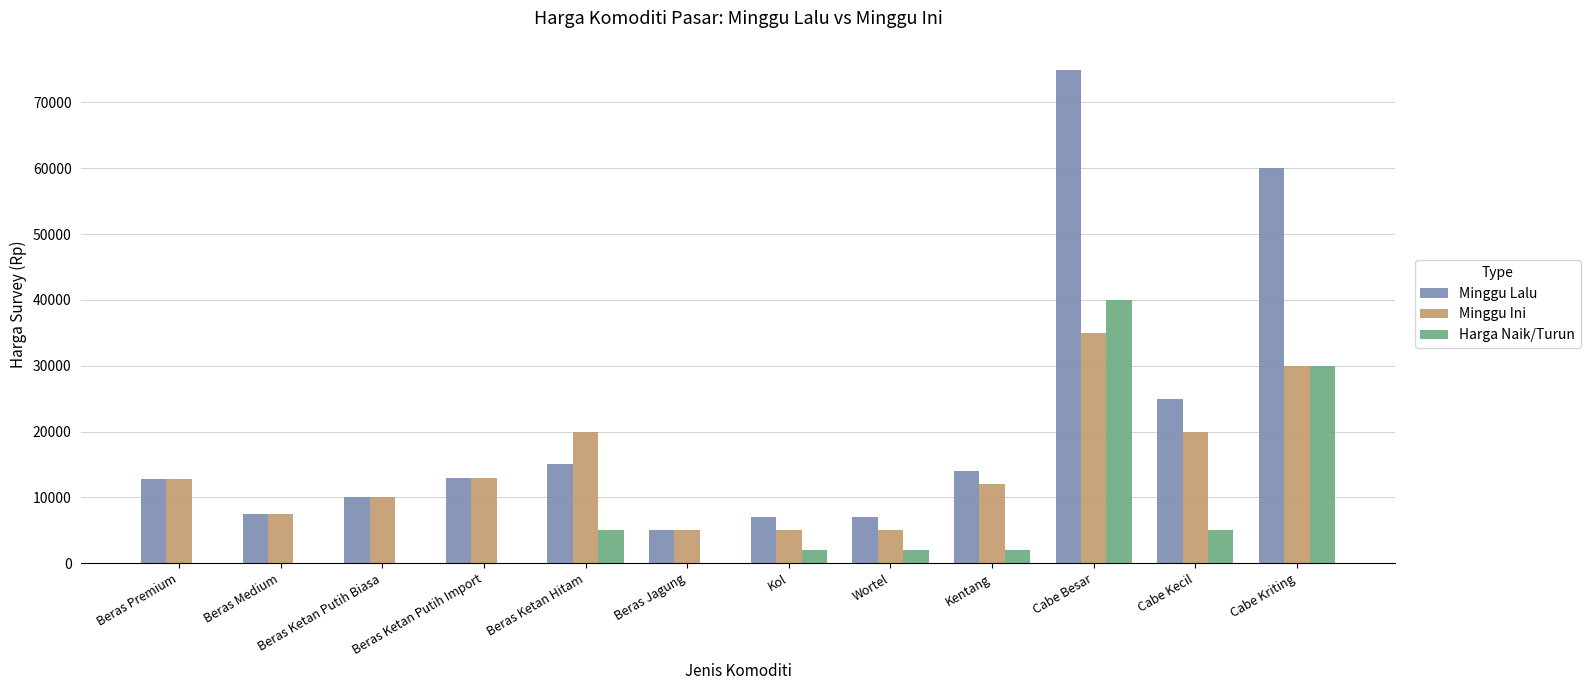

Read the Minggu Ini value at Wortel.

5000